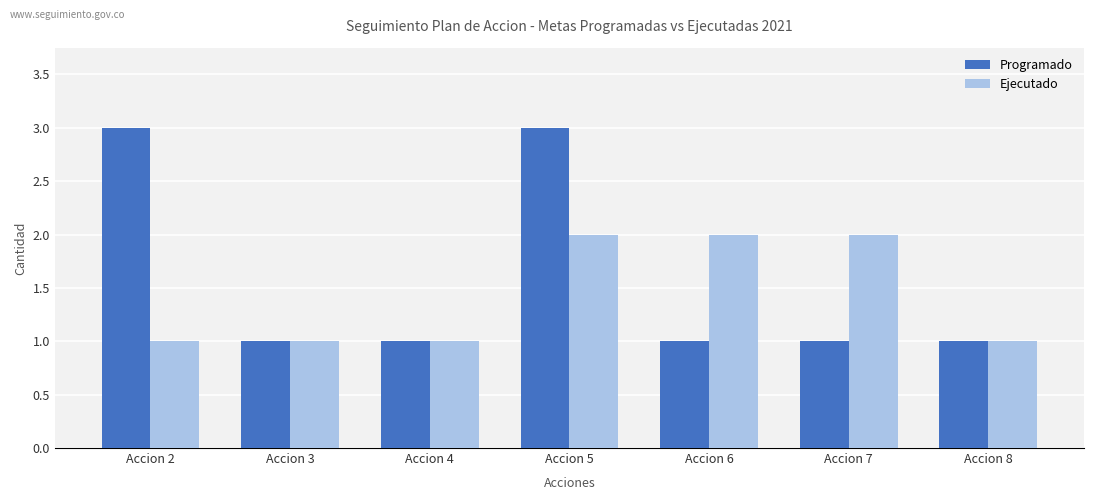

Between Accion 4 and Accion 5, which series saw the biggest shift?

Programado